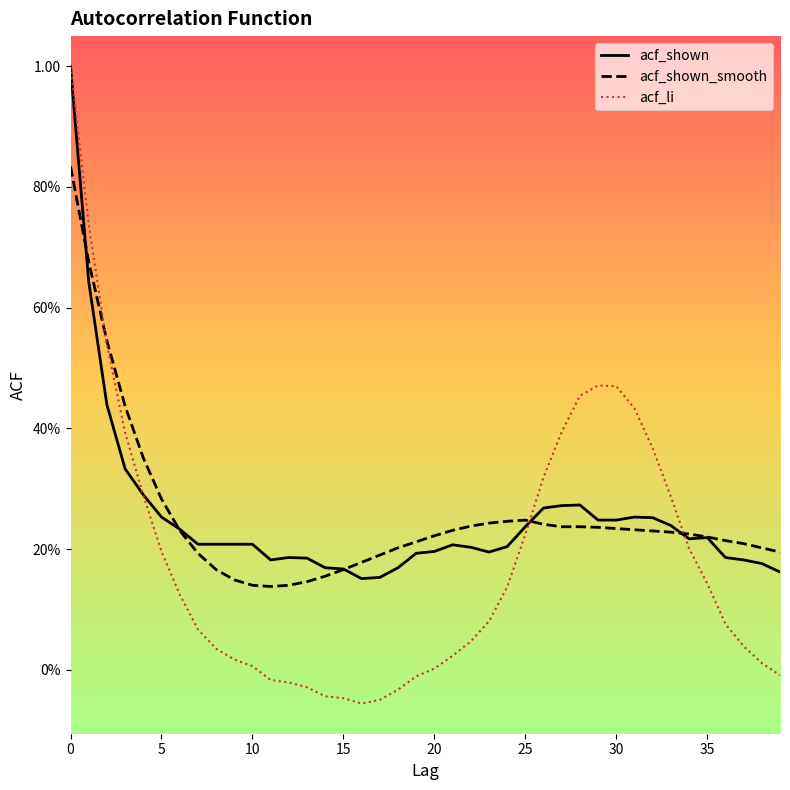

Is this an area chart (filled region under the line)?

No